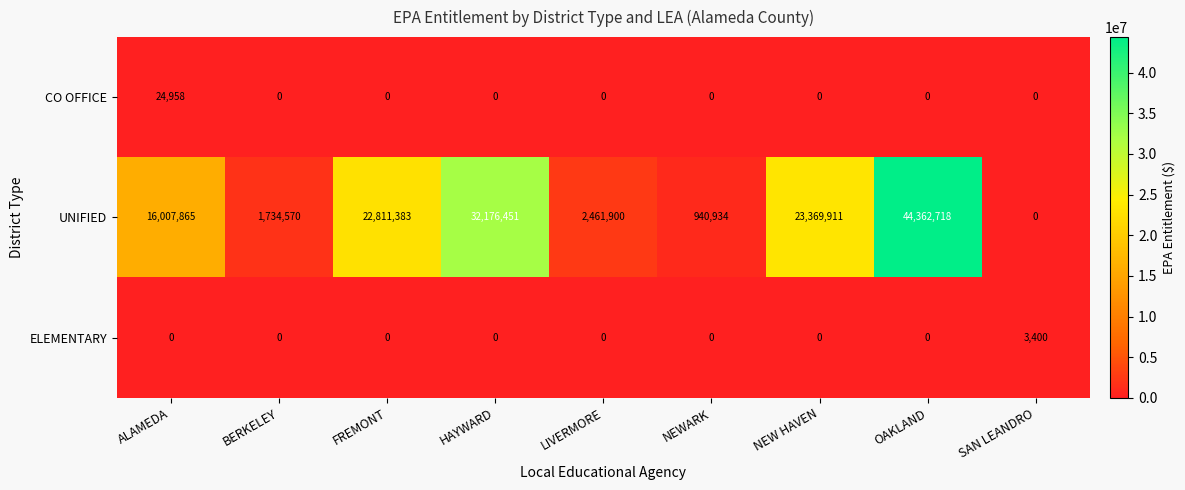

The CO OFFICE series shows -9129 at SAN LEANDRO. True or false?

False